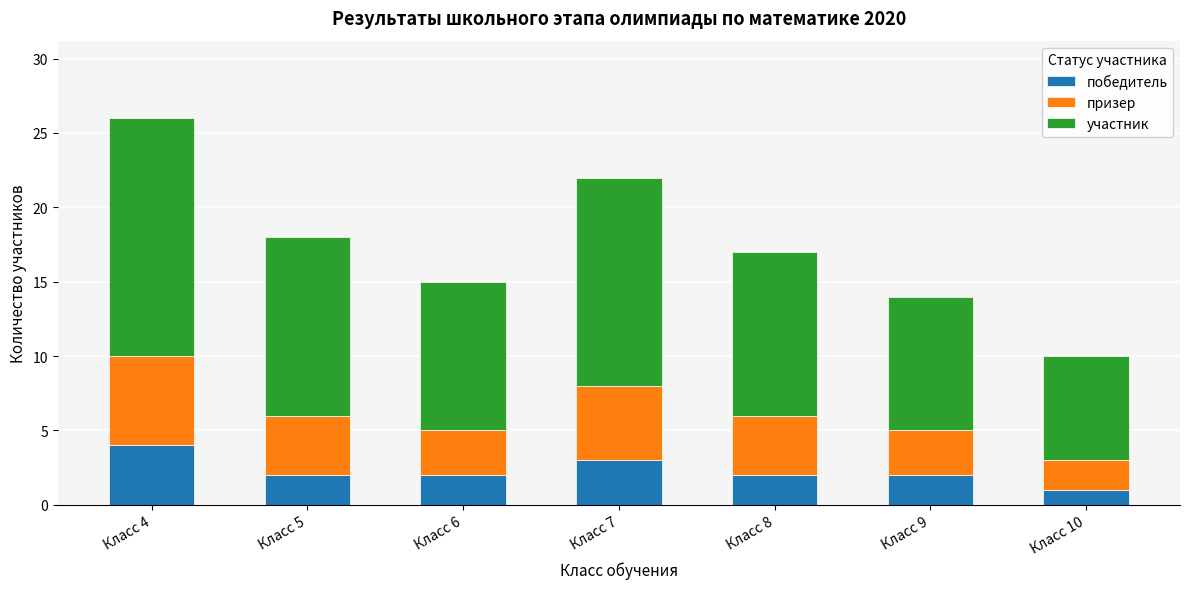

At which category is the sum across all series the highest?

Класс 4